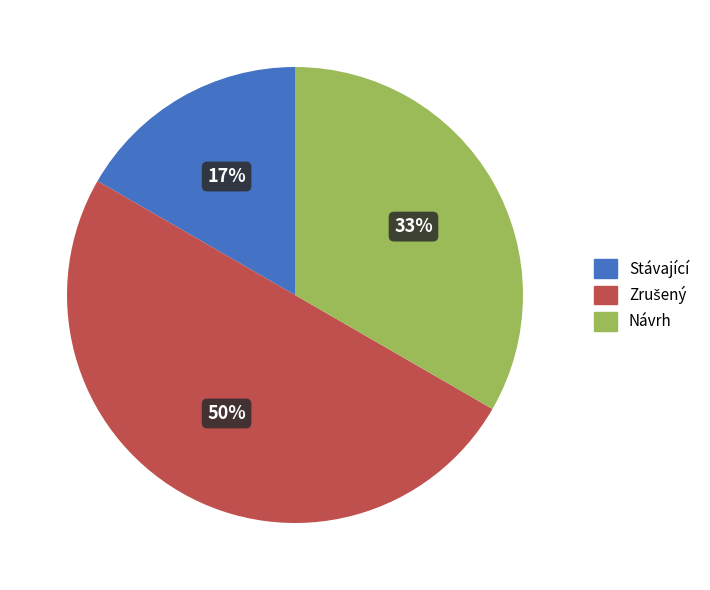

Is Návrh the majority of the pie?

No